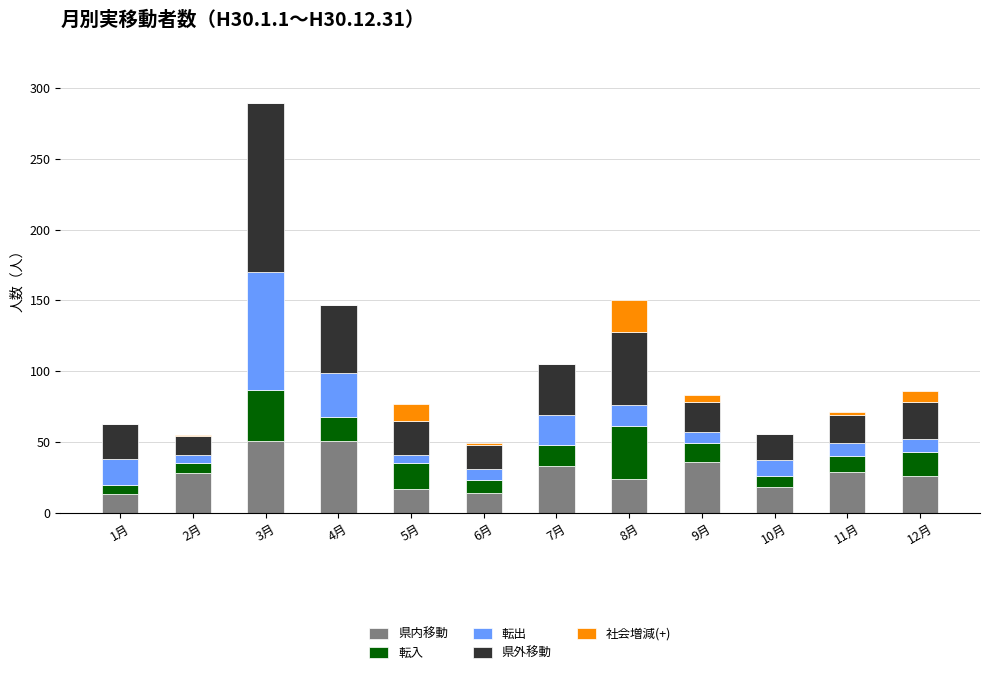

At which category is the sum across all series the highest?

3月